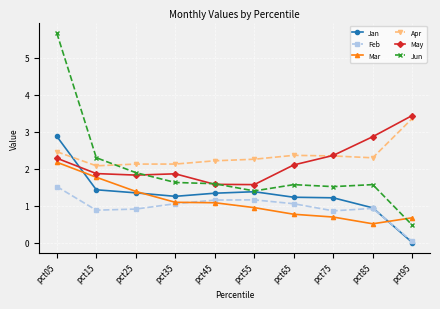

What are all the series names shown in the legend?

Jan, Feb, Mar, Apr, May, Jun